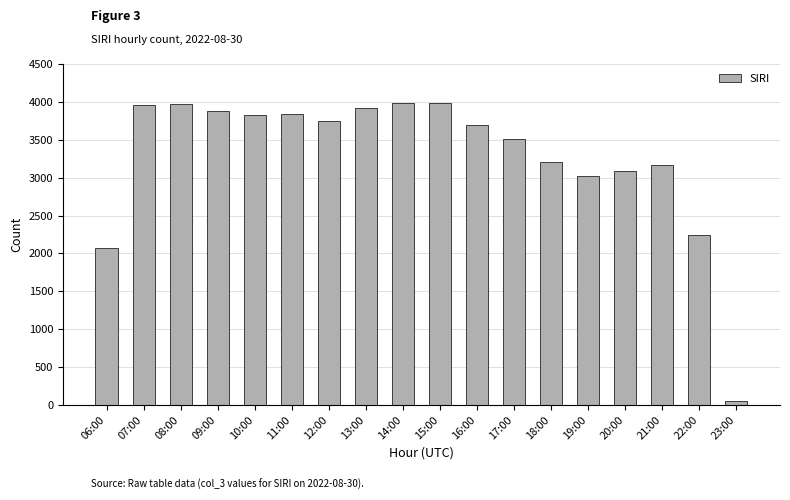

What is the label of the 9th bar from the right?

15:00